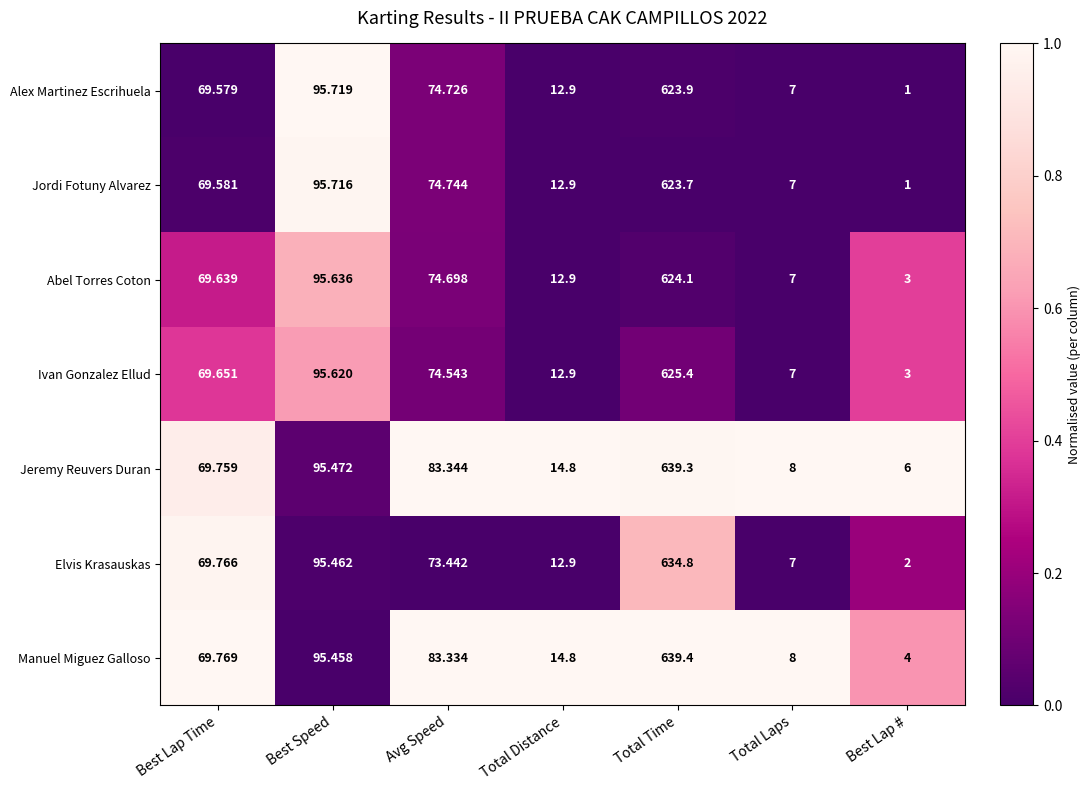

At Best Speed, list the series in order from smallest to largest.

Manuel Miguez Galloso, Elvis Krasauskas, Jeremy Reuvers Duran, Ivan Gonzalez Ellud, Abel Torres Coton, Jordi Fotuny Alvarez, Alex Martinez Escrihuela